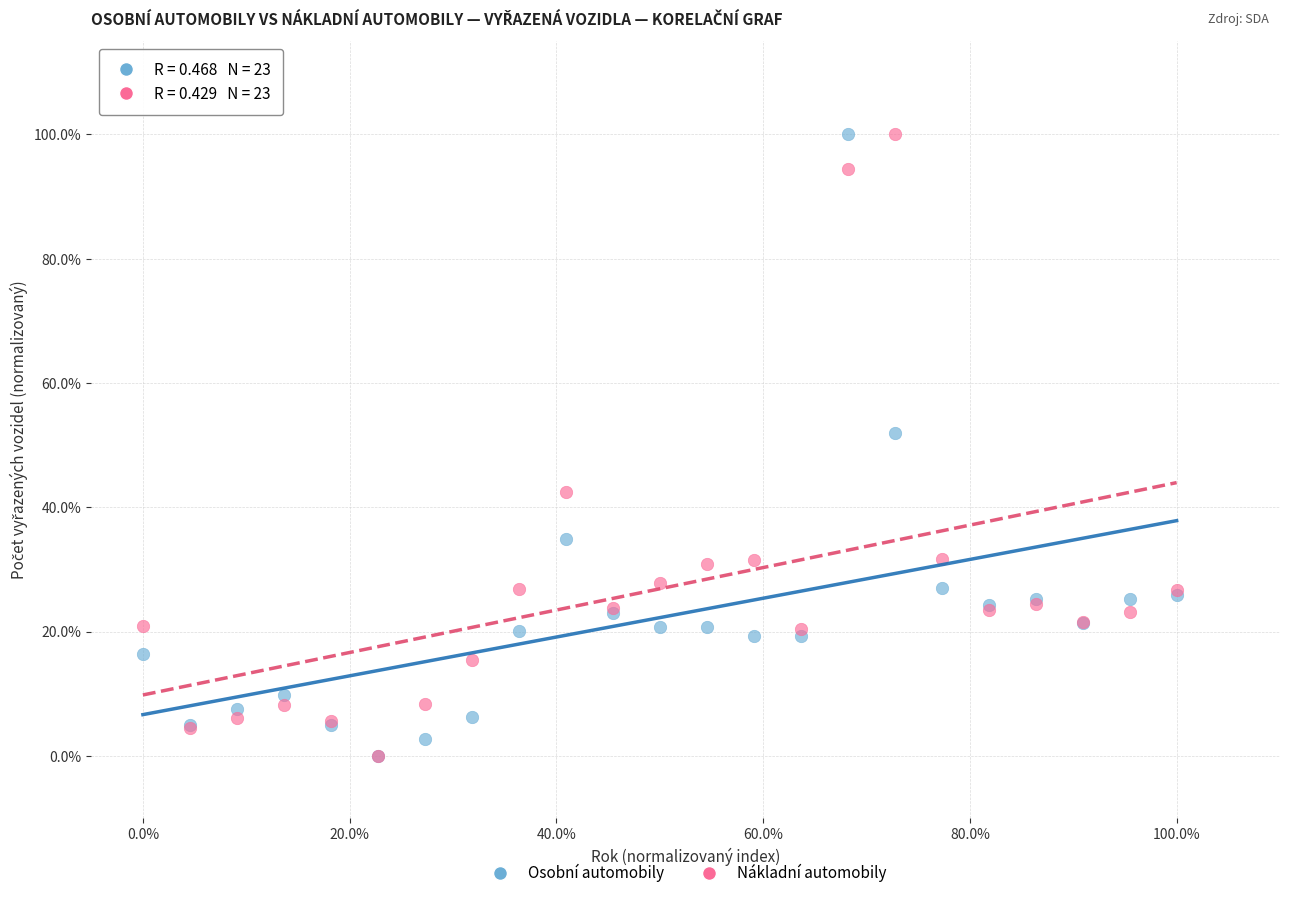

What are all the series names shown in the legend?

Osobní automobily, Nákladní automobily